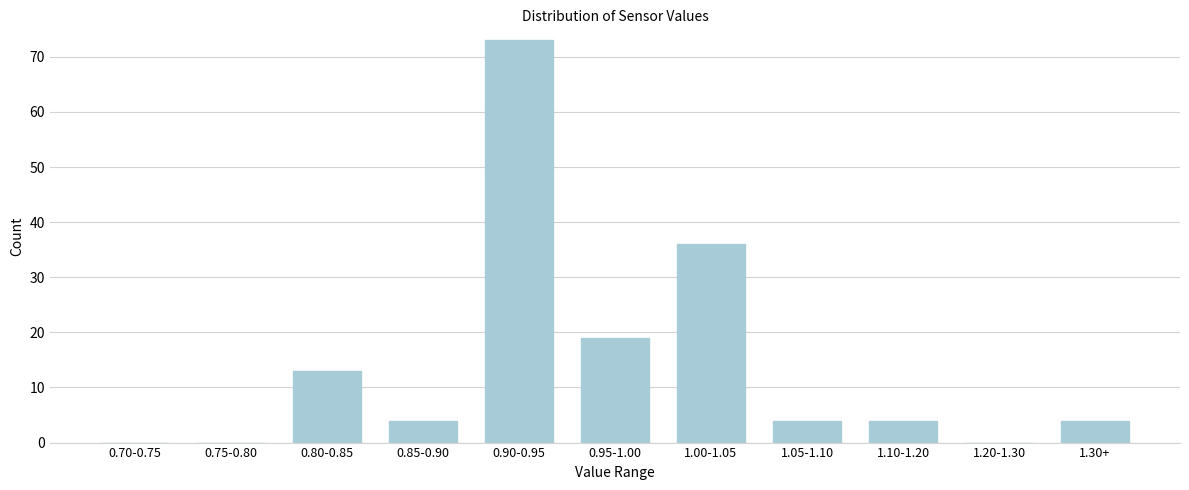

Reading left to right, extract all data points from this chart.

0.70-0.75=0	0.75-0.80=0	0.80-0.85=13	0.85-0.90=4	0.90-0.95=73	0.95-1.00=19	1.00-1.05=36	1.05-1.10=4	1.10-1.20=4	1.20-1.30=0	1.30+=4